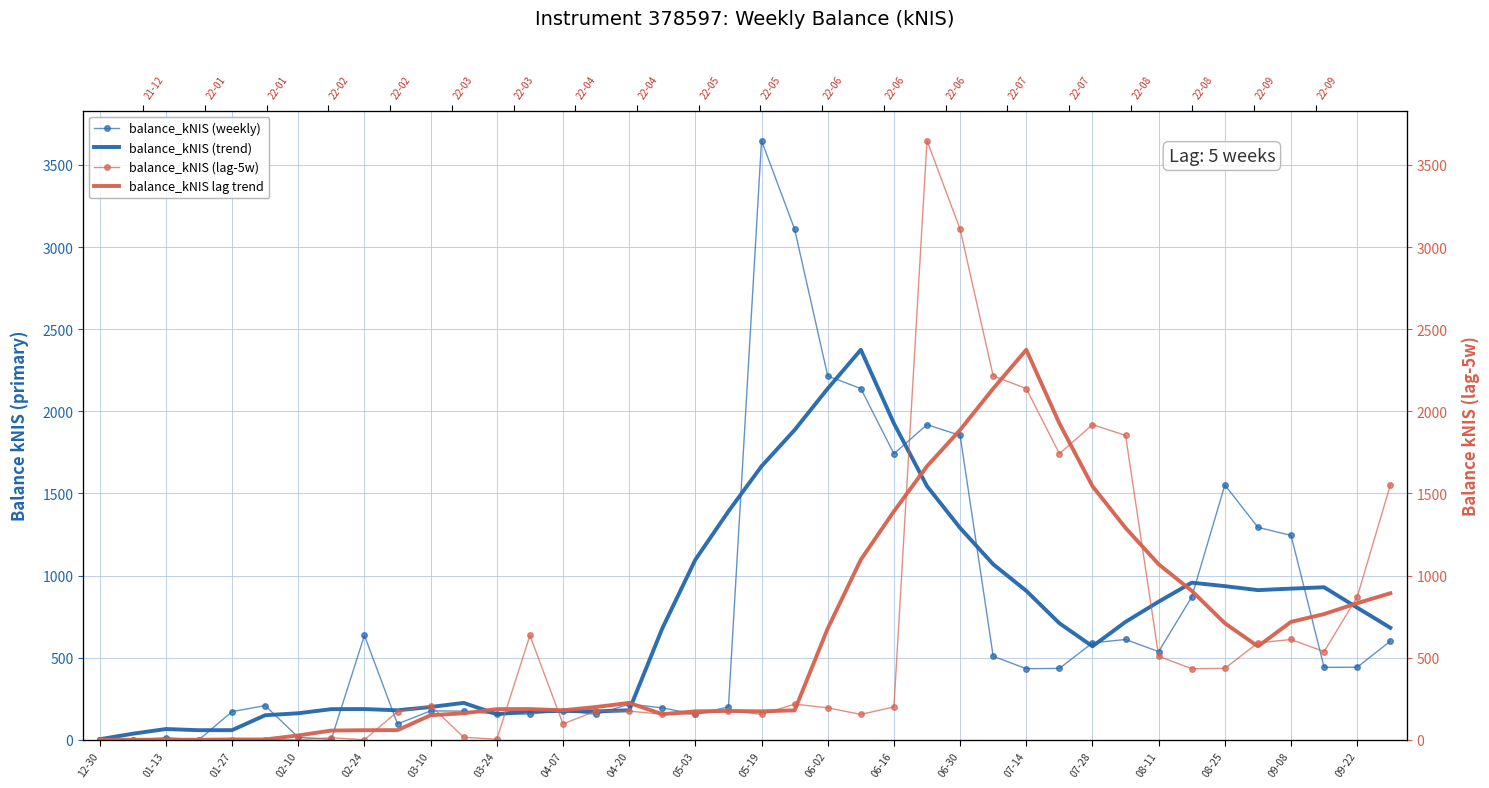

What is the difference between the highest and lowest values at 37?

487.8